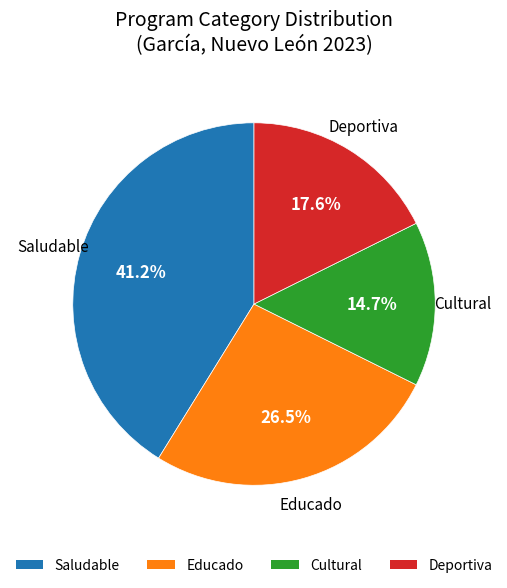

Which category has the smallest portion of the pie?

Cultural